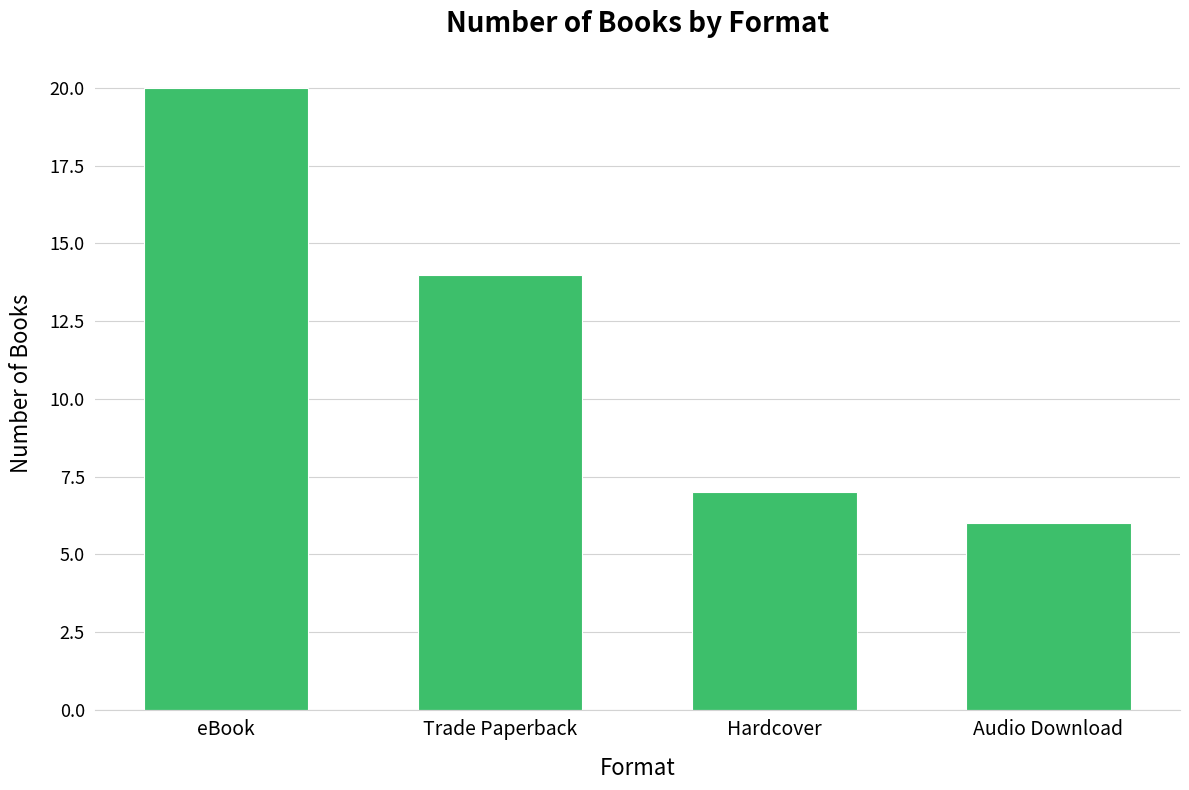

Rank the categories by value from highest to lowest.

eBook, Trade Paperback, Hardcover, Audio Download